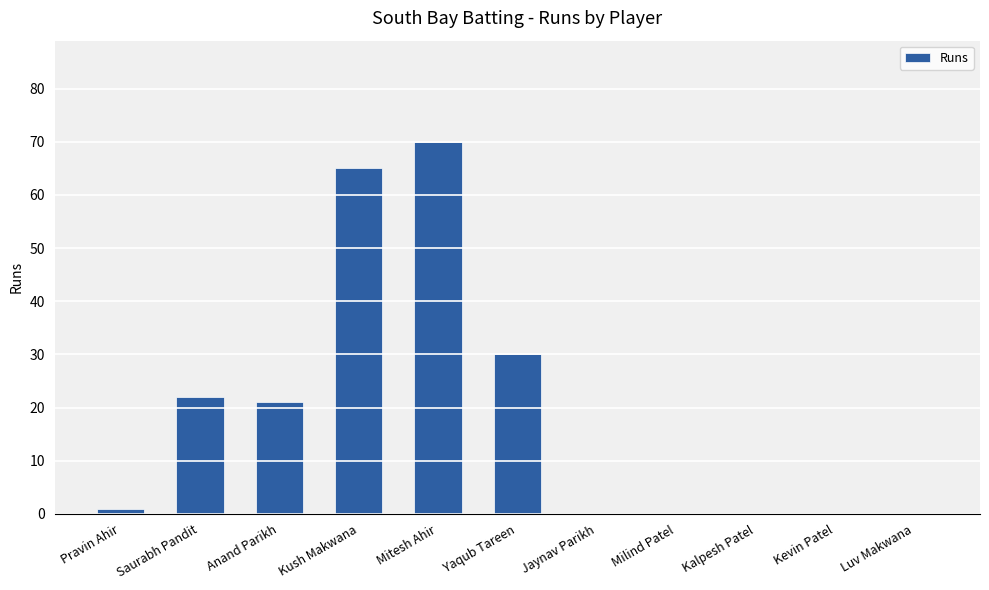

Reading left to right, extract all data points from this chart.

1	22	21	65	70	30	0	0	0	0	0